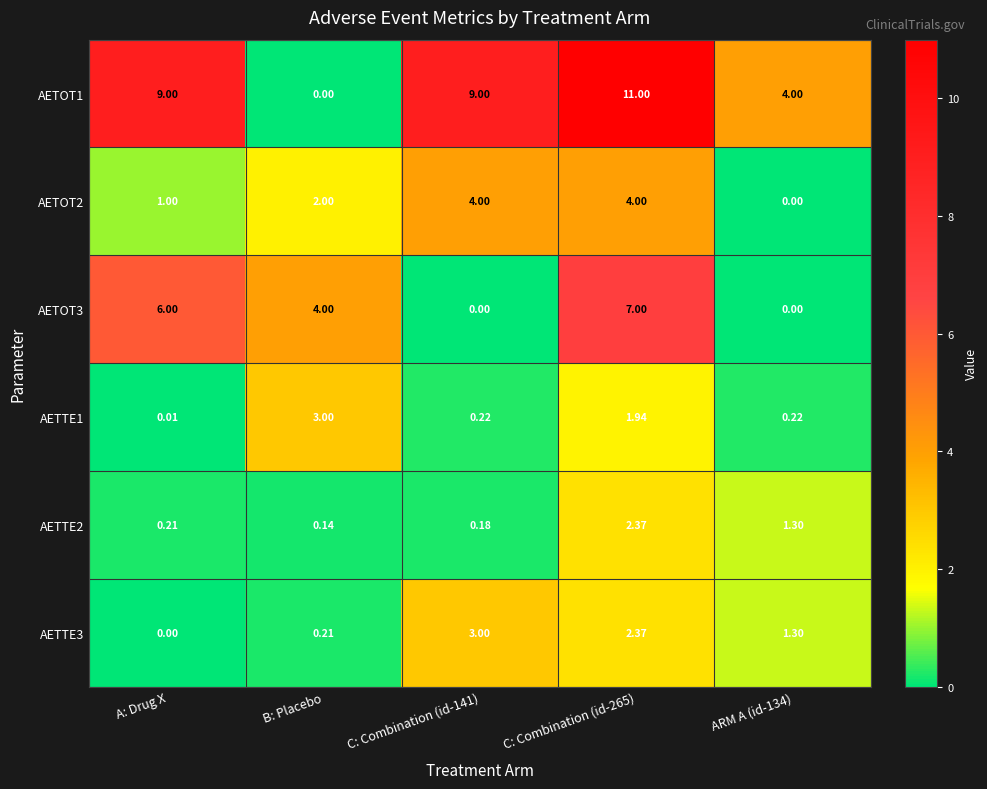

At which label is AETOT2 closest to 2?

B: Placebo